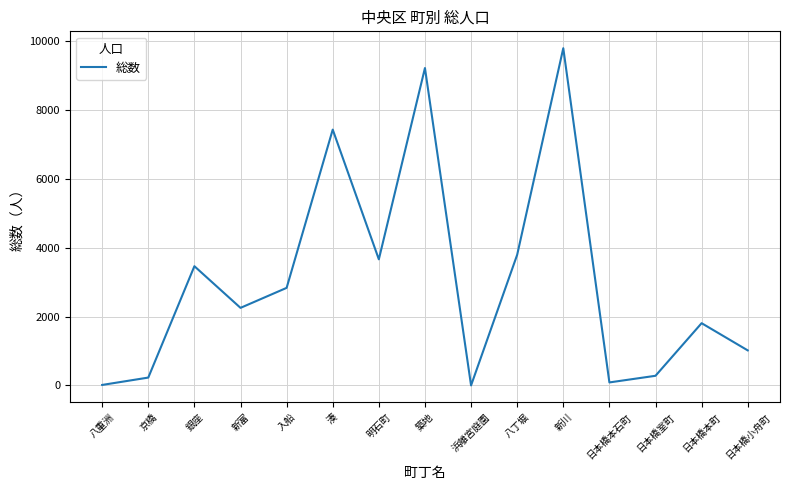

What is the sum of all values?

45890